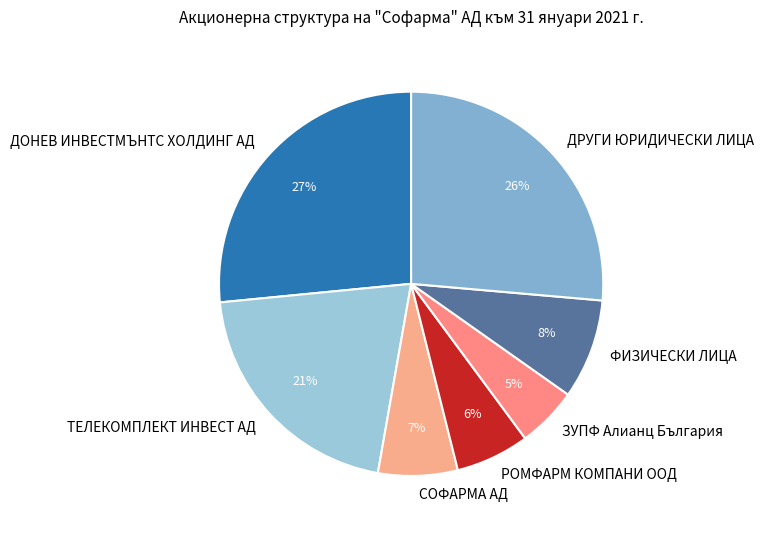

Which slice is the smallest?

ЗУПФ Алианц България